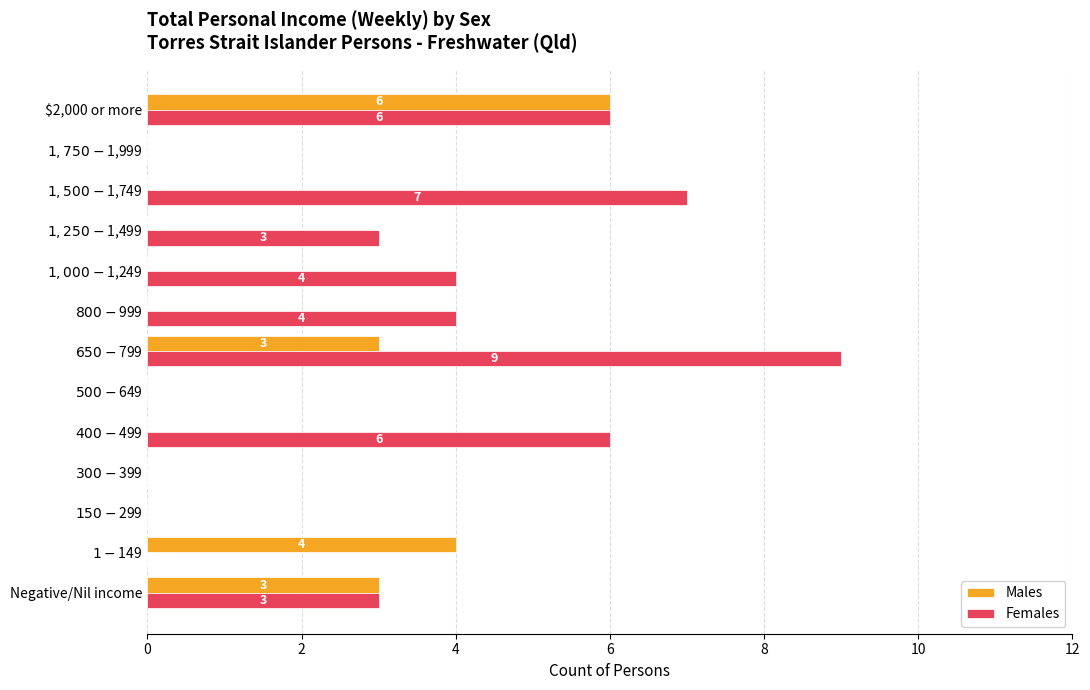

What is the sum of all Males values?

16